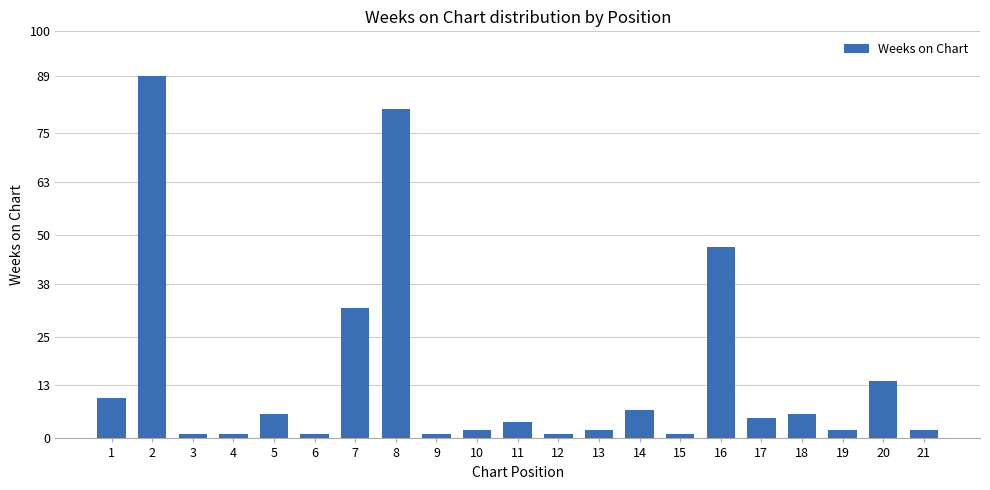

Is it true that the value at 12 is 1?

True